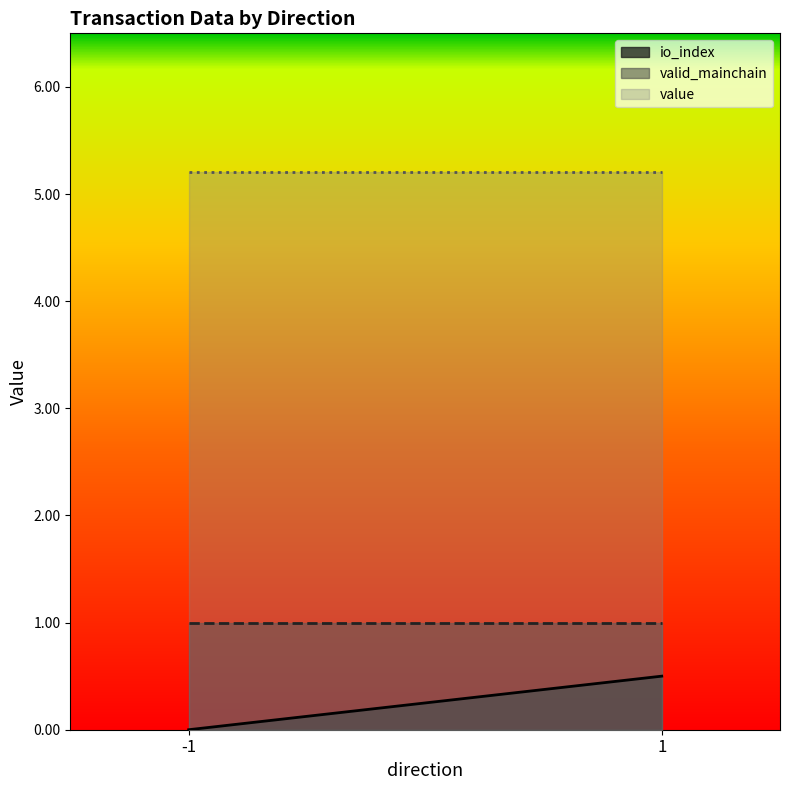

How many distinct data groups are displayed?

3